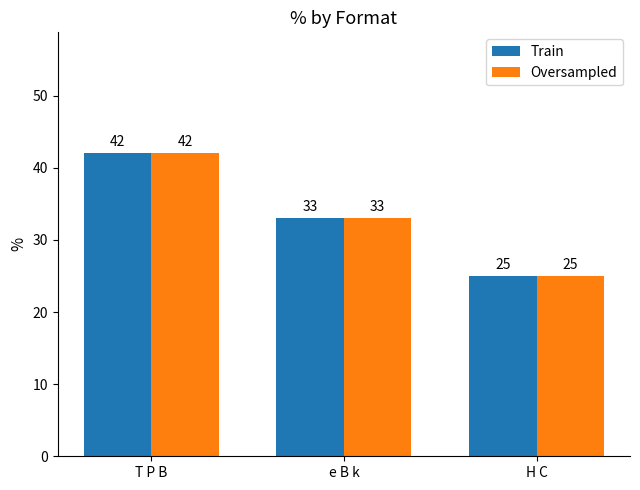

Which category has the highest value across all series?

T P B